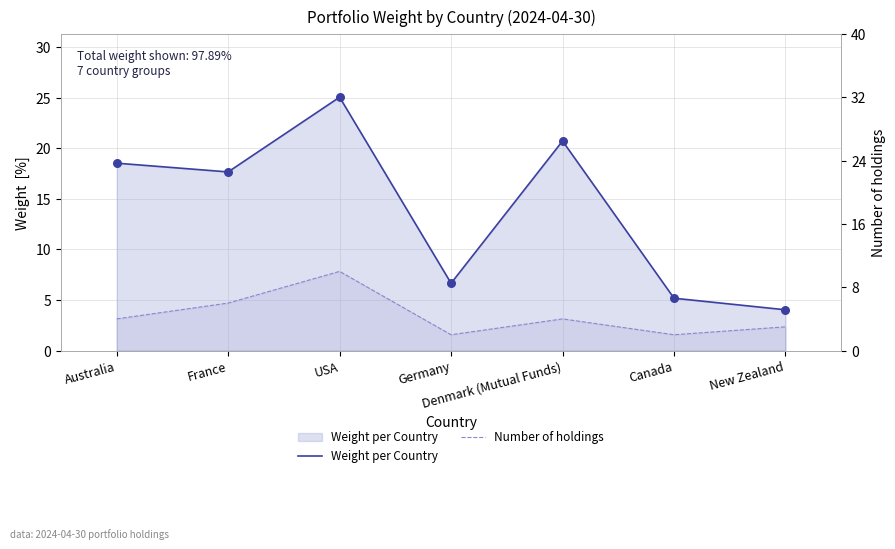

Which series has the widest spread of Y values?

Weight per Country